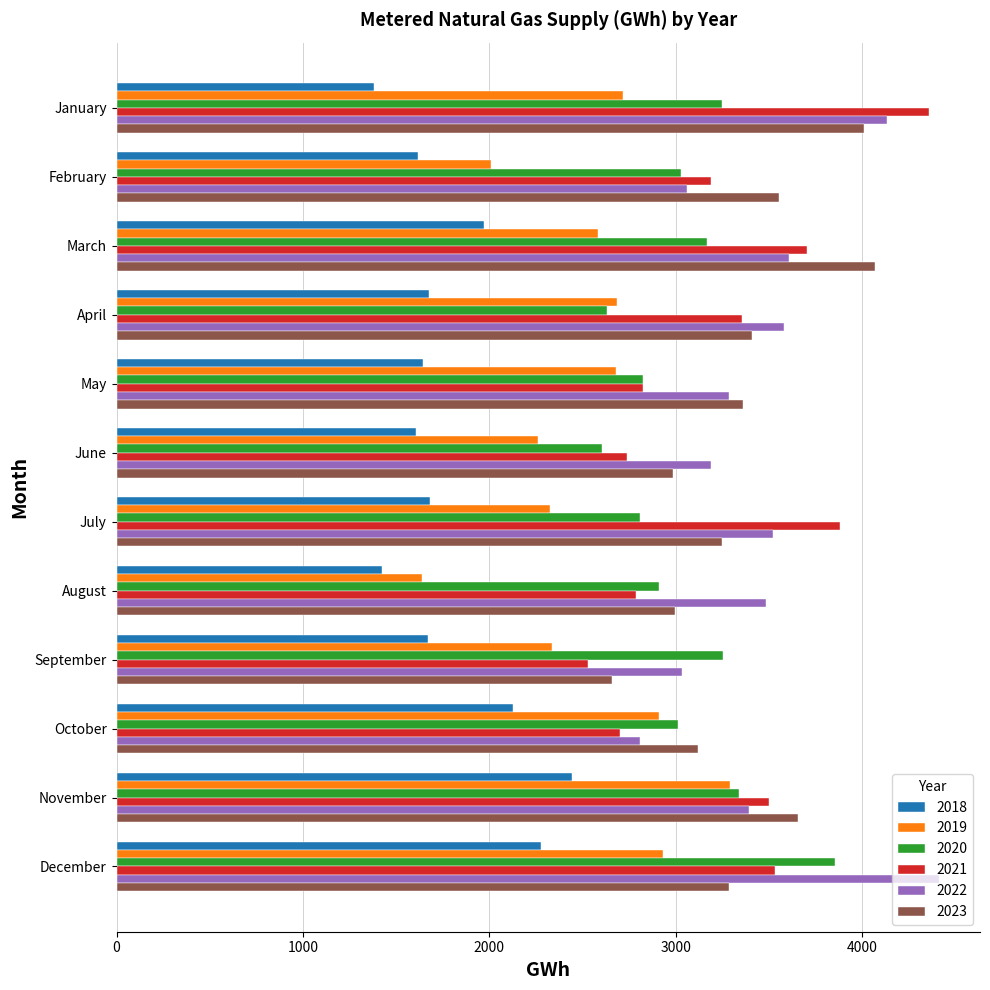

Is the value of 2019 at May greater than the value of 2023 at November?

No